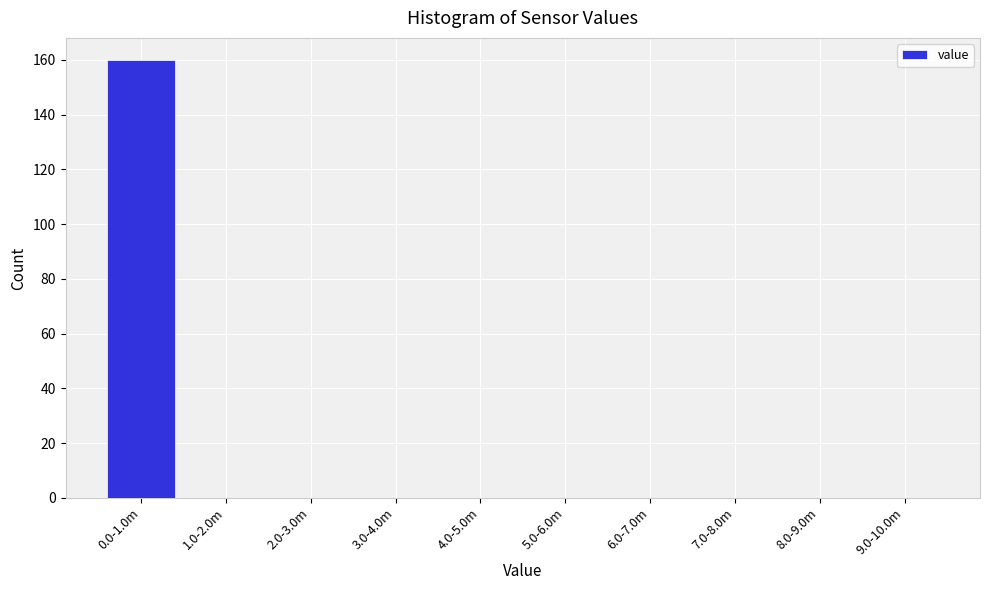

Reading left to right, what are all the values shown in this chart?

0.0-1.0m=160	1.0-2.0m=0	2.0-3.0m=0	3.0-4.0m=0	4.0-5.0m=0	5.0-6.0m=0	6.0-7.0m=0	7.0-8.0m=0	8.0-9.0m=0	9.0-10.0m=0